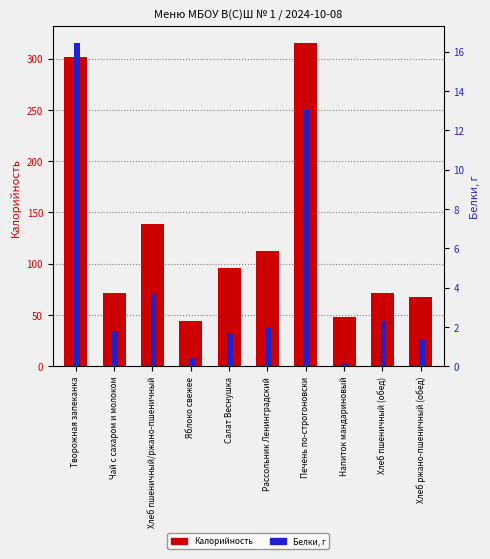

Is it true that Белки equals 20.5 at Печень по-строгоновски?

False